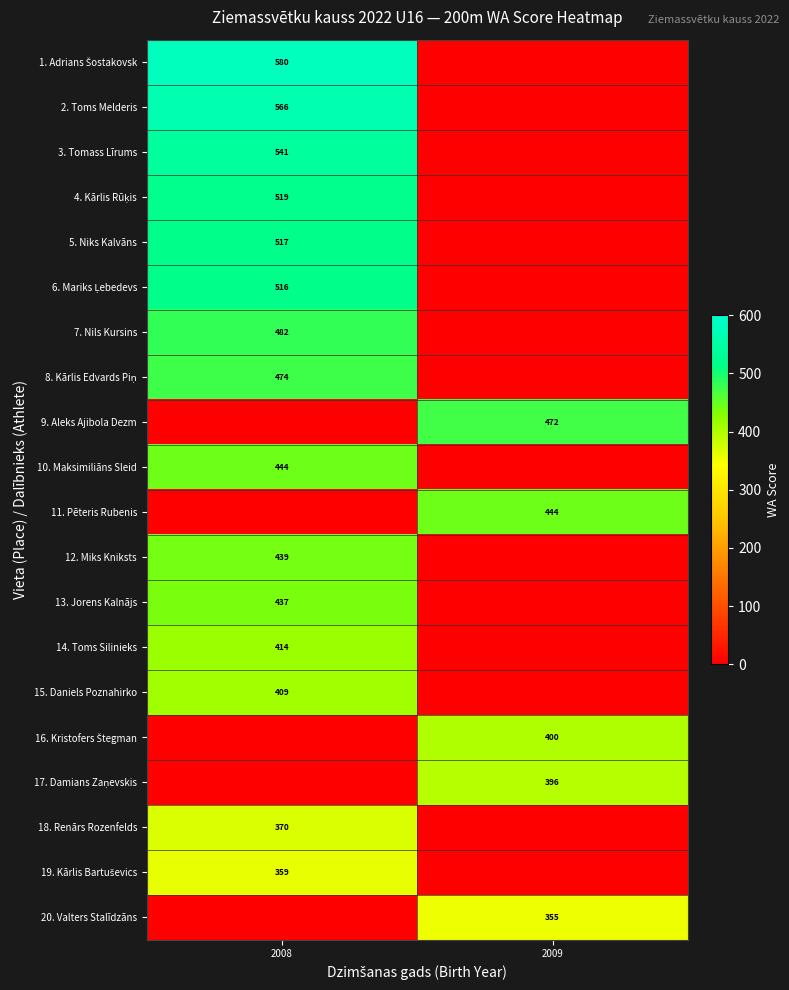

True or false: 5. Niks Kalvāns has a value of 517 at 2008.

True